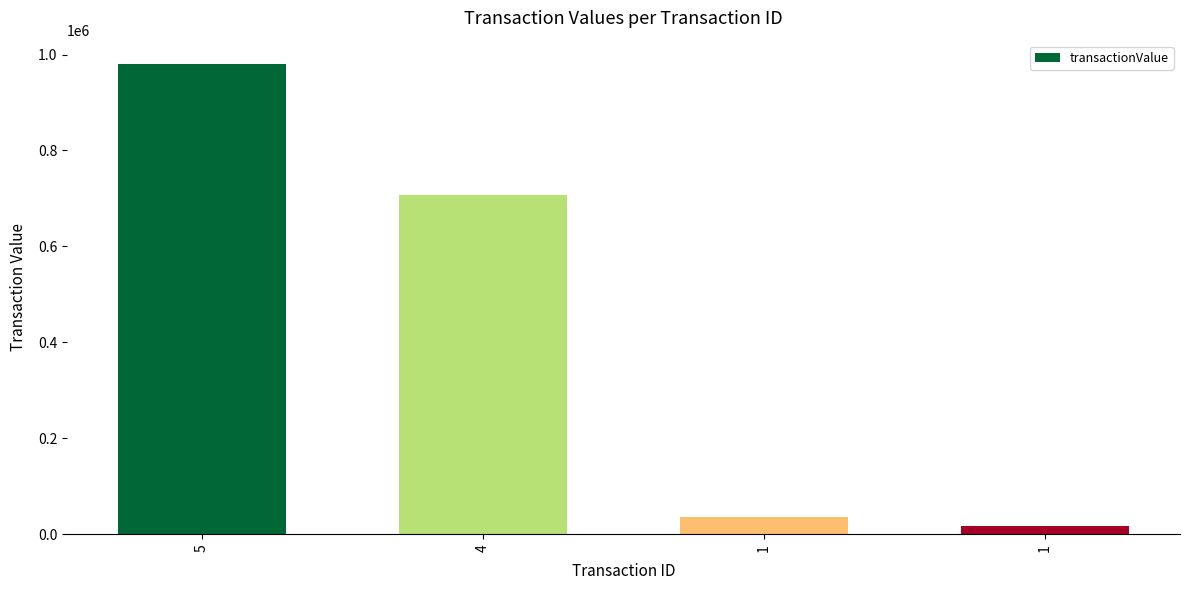

True or false: the data shows 328429 at 4.

False